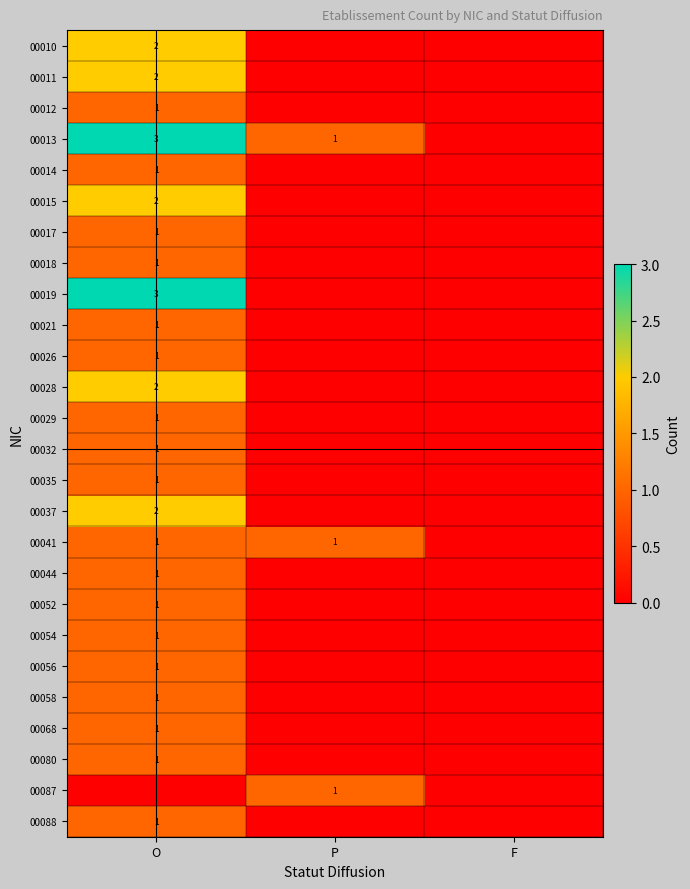

Is the value of 00028 at O greater than the value of 00056 at O?

Yes